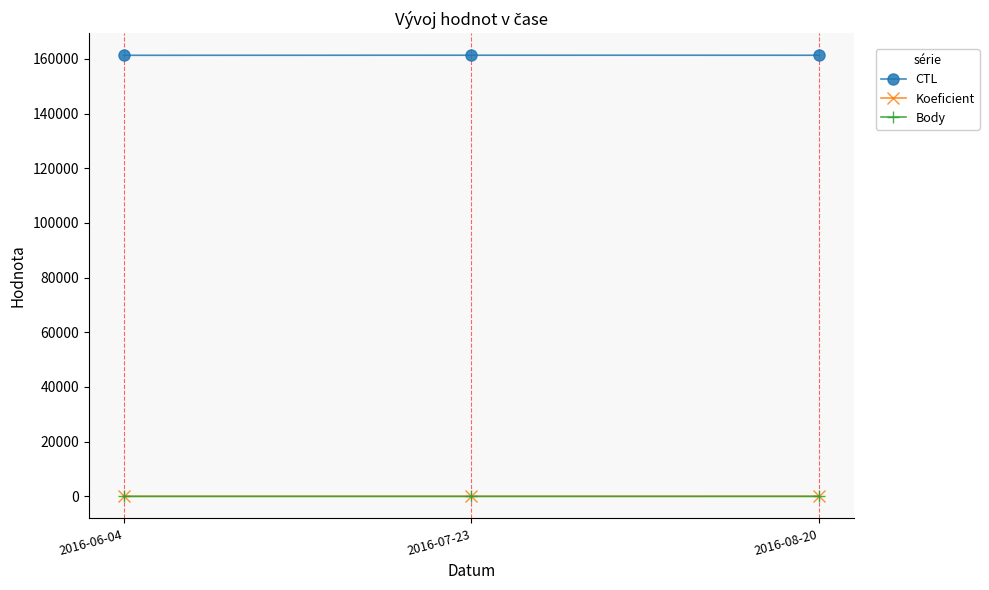

What is the difference between the maximum and minimum values in the Koeficient series?

4